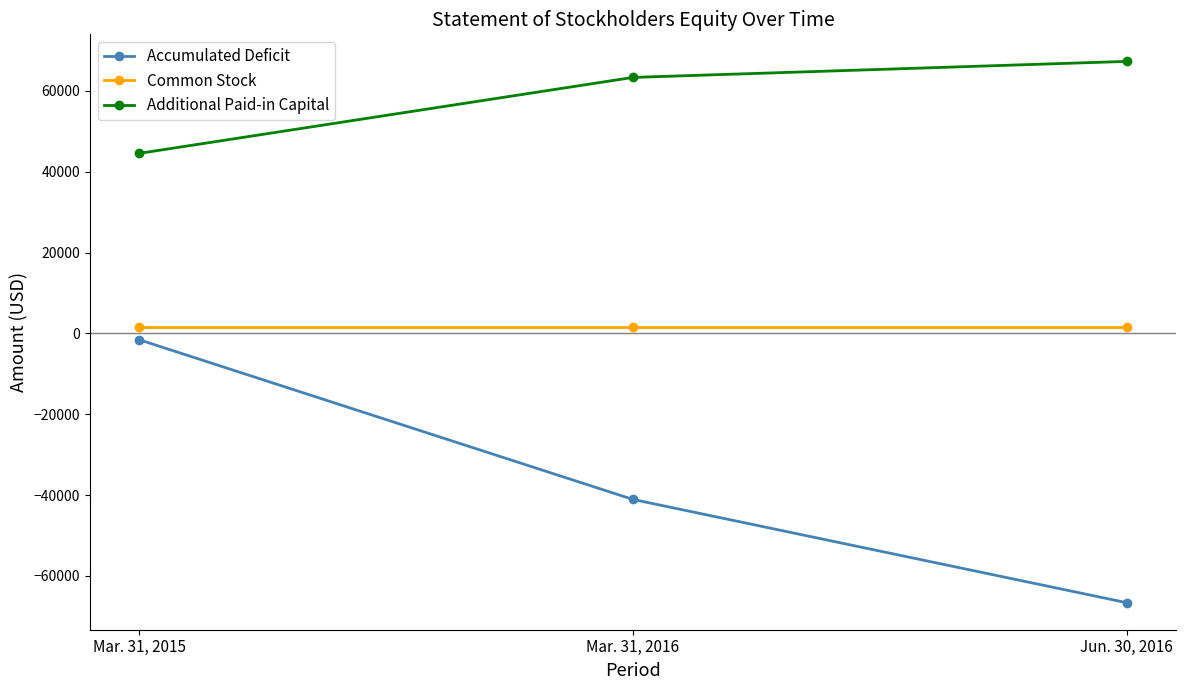

How many data points does each series have?

3